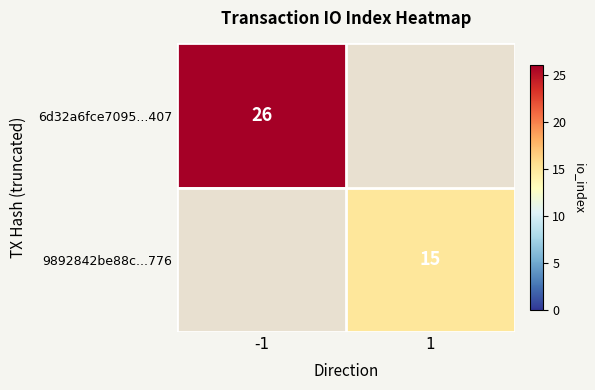

Is the value of 6d32a6fce7095...407 at -1 greater than the value of 9892842be88c...776 at 1?

Yes